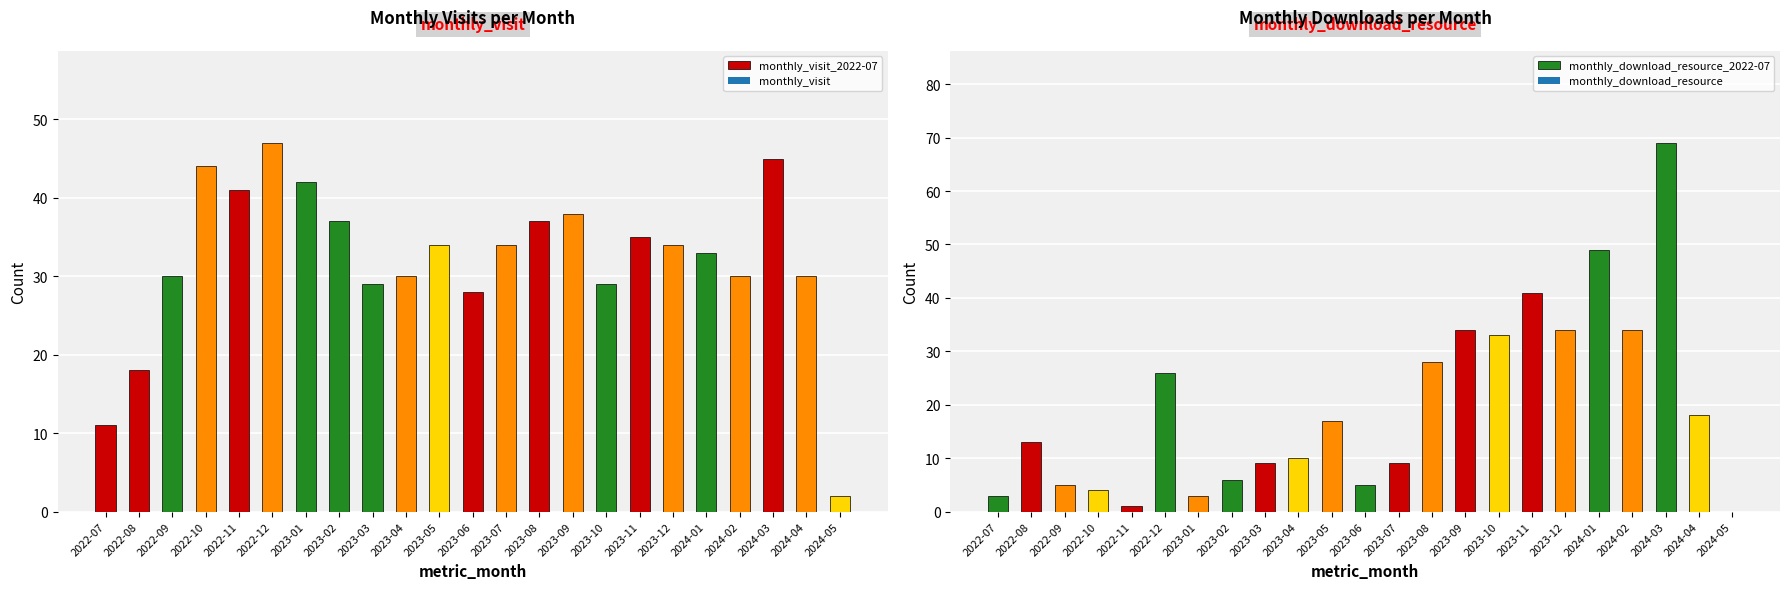

What is the difference between the maximum and minimum values in the monthly_download_resource series?

69